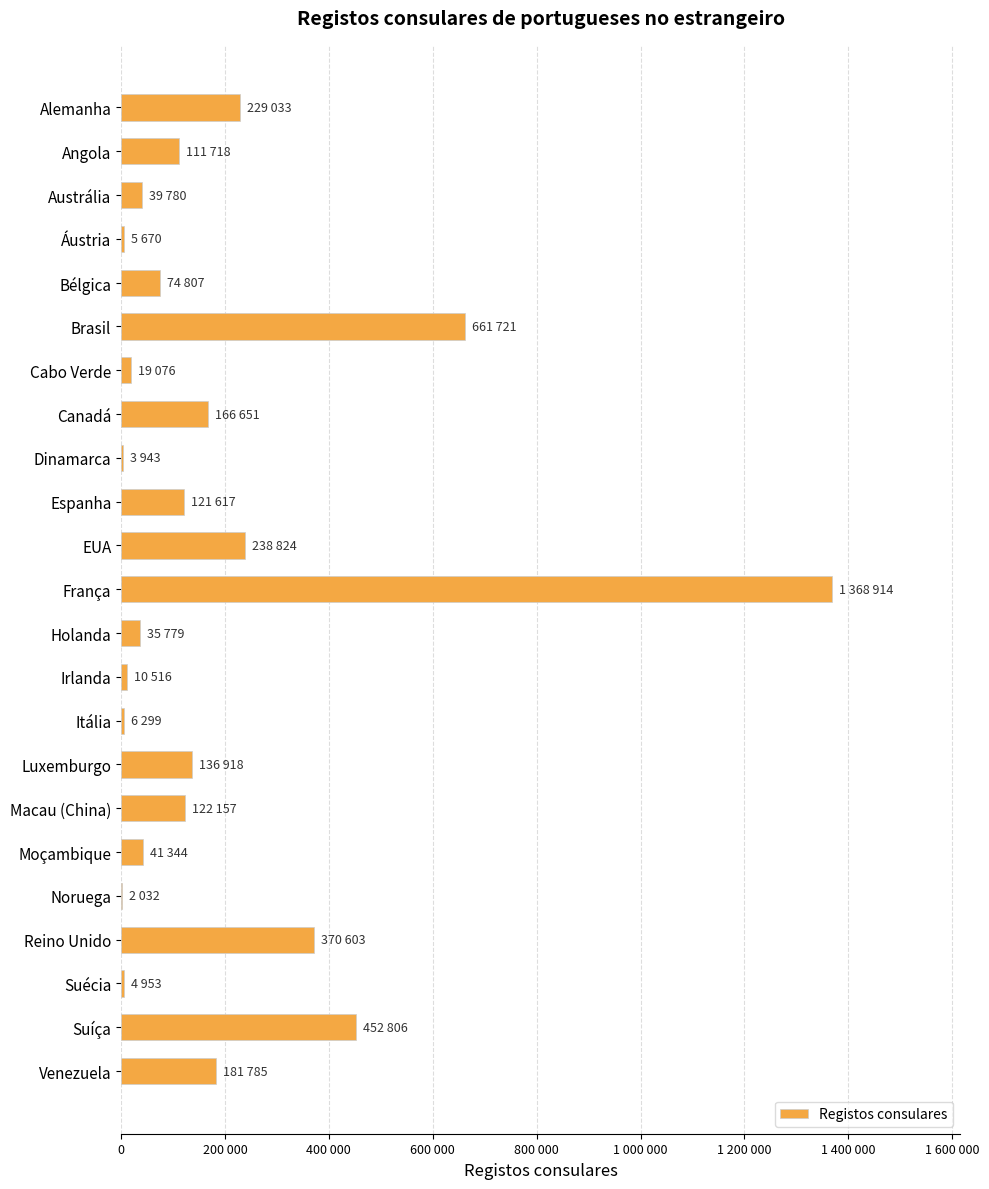

Are the bars horizontal?

Yes